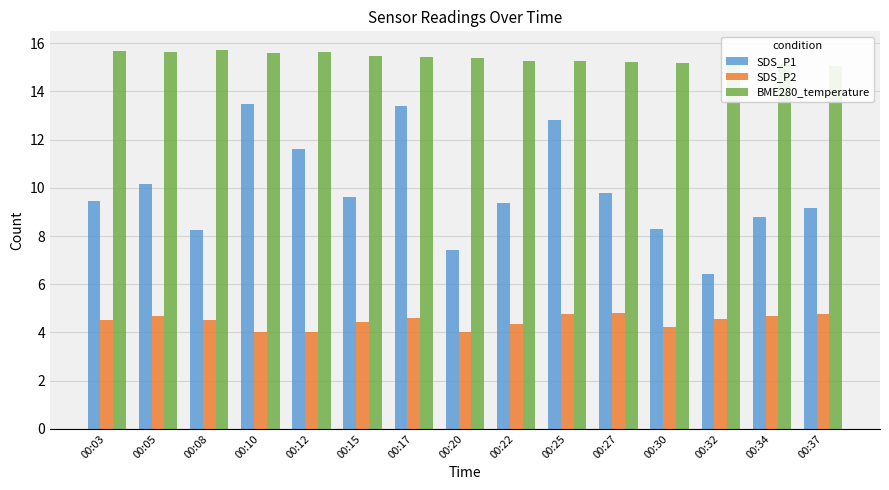

At which label is BME280_temperature closest to 15?

00:37